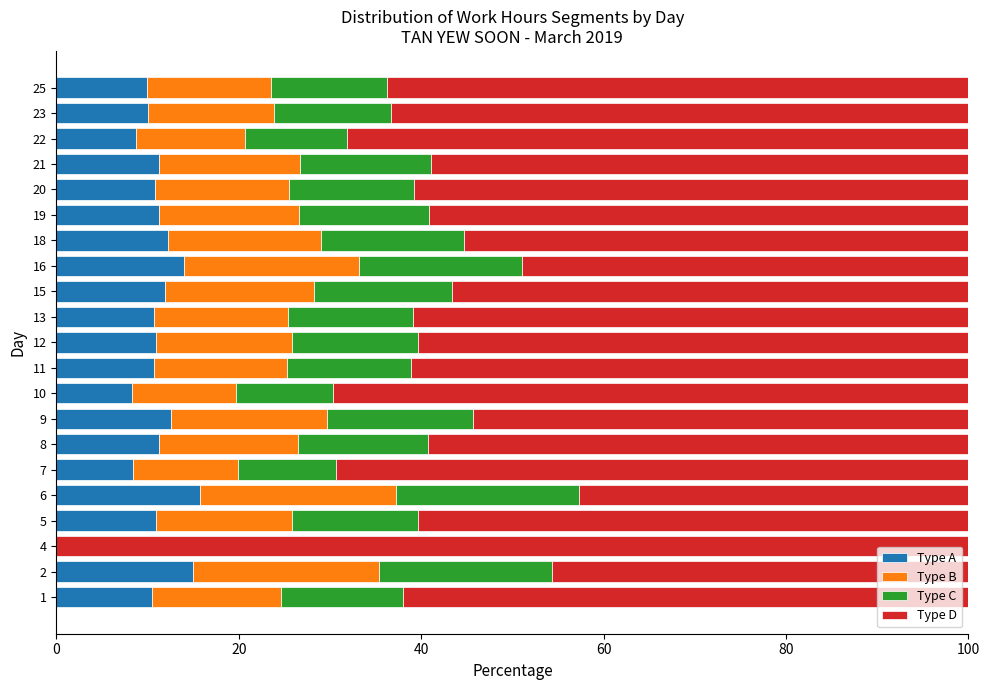

What is the sum of all Type A values?

225.4